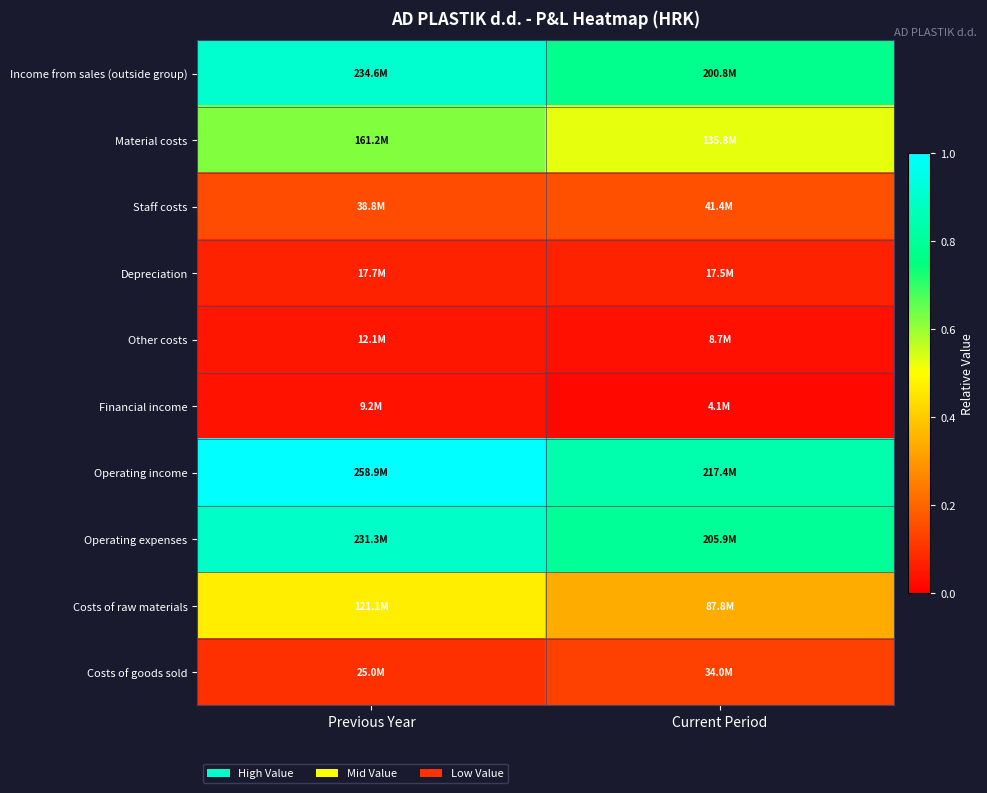

List the series in order of their peak value, lowest first.

Financial income, Other costs, Depreciation, Costs of goods sold, Staff costs, Costs of raw materials, Material costs, Operating expenses, Income from sales (outside group), Operating income